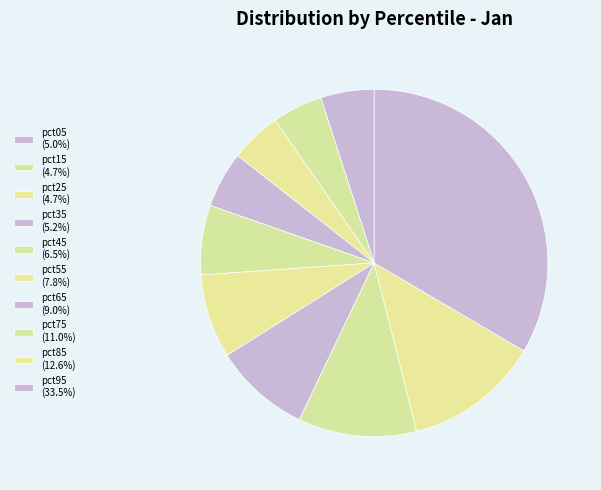

Do pct75 and pct35 together represent more than half of the pie?

No